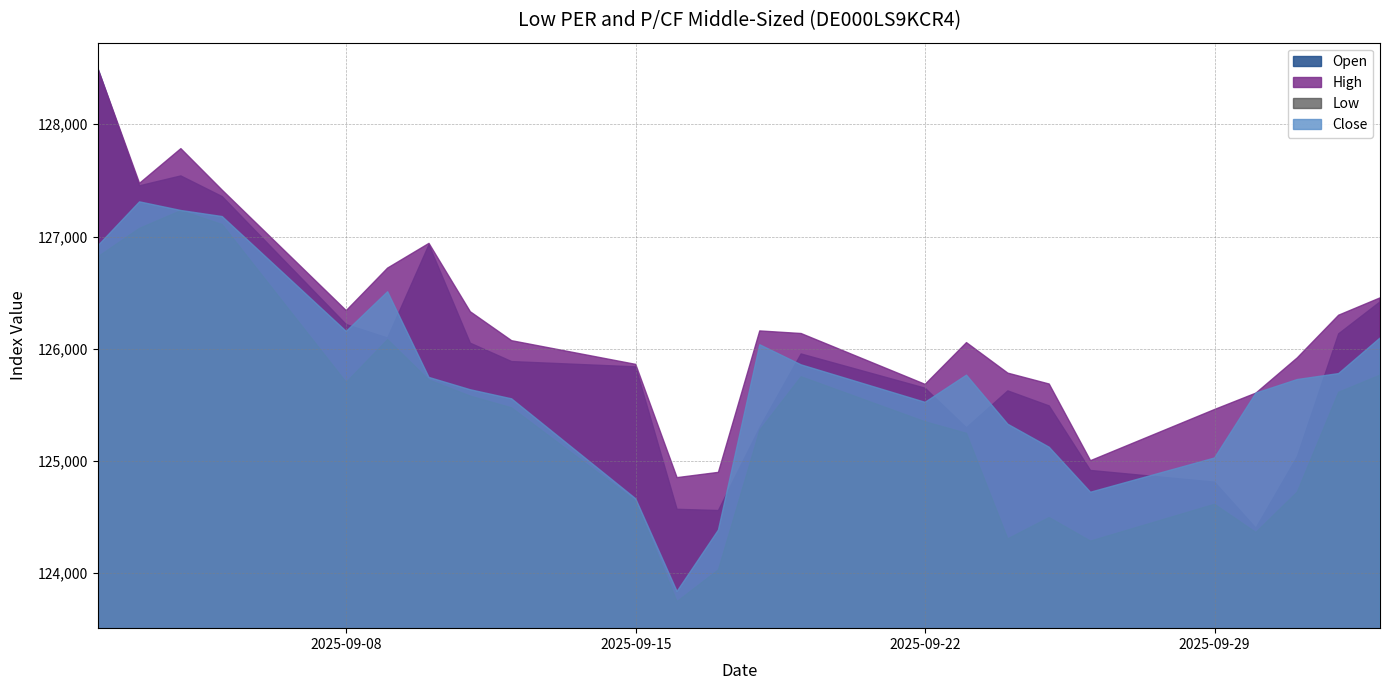

The value of Open at 01.10.2025 is 125039. True or false?

True